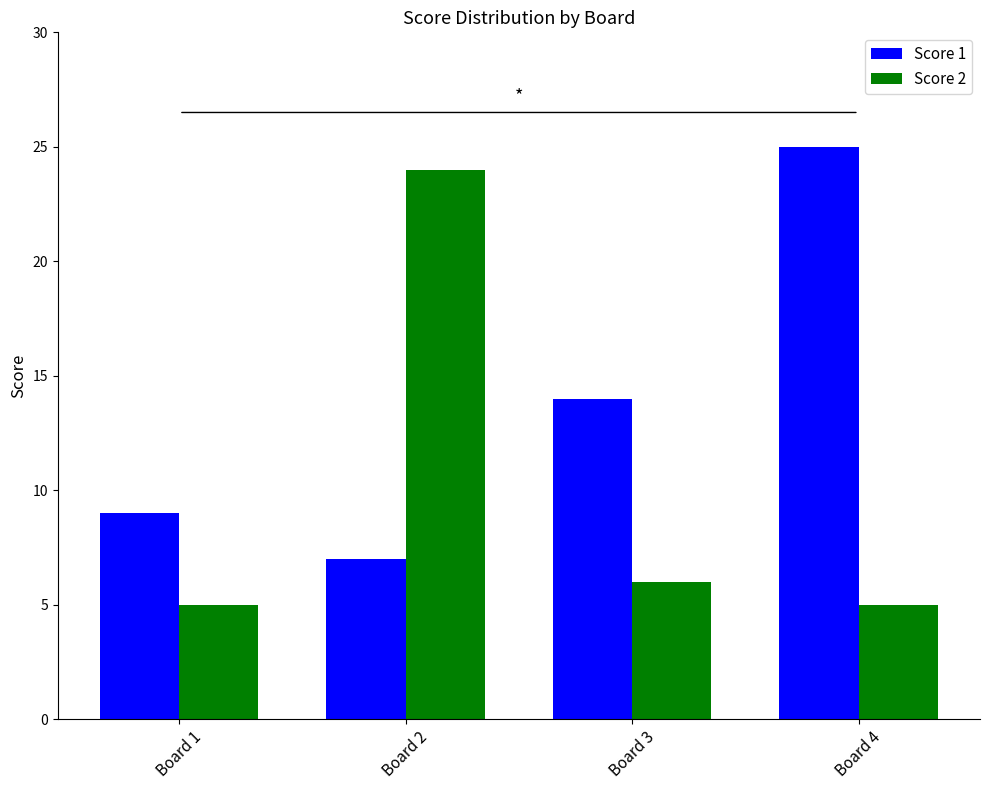

Is the value of Score 2 at Board 4 greater than the value of Score 1 at Board 4?

No